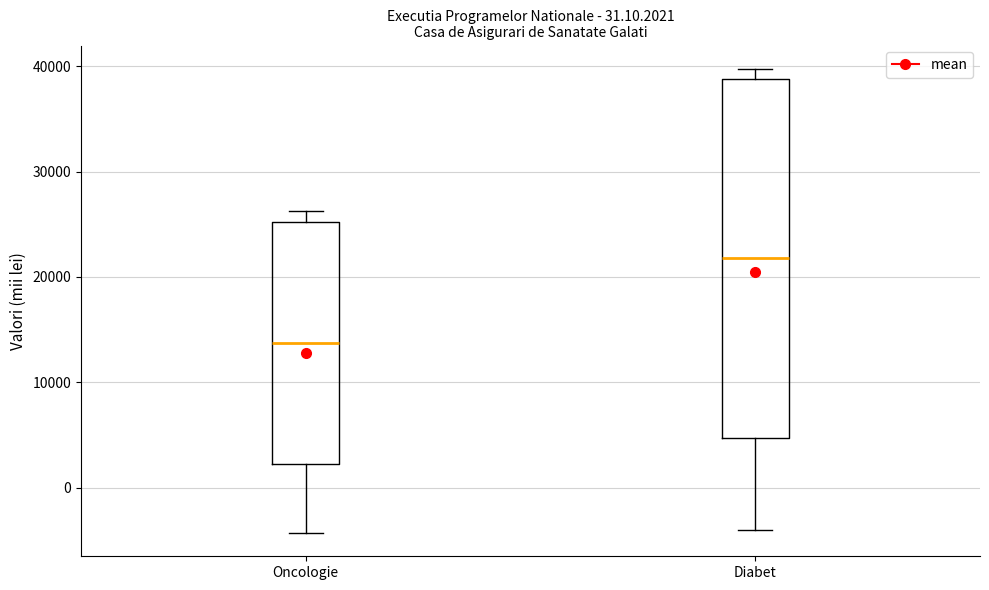

Reading left to right, read every box against the y-axis: the position of its median line, the range the box covers, and the ends of its whiskers. The values are not printed on the chart, so give them approximately, as read against the axis.

Oncologie: median 14000, box 2000 to 25000, whiskers -4000 to 26000
Diabet: median 22000, box 5000 to 39000, whiskers -4000 to 40000